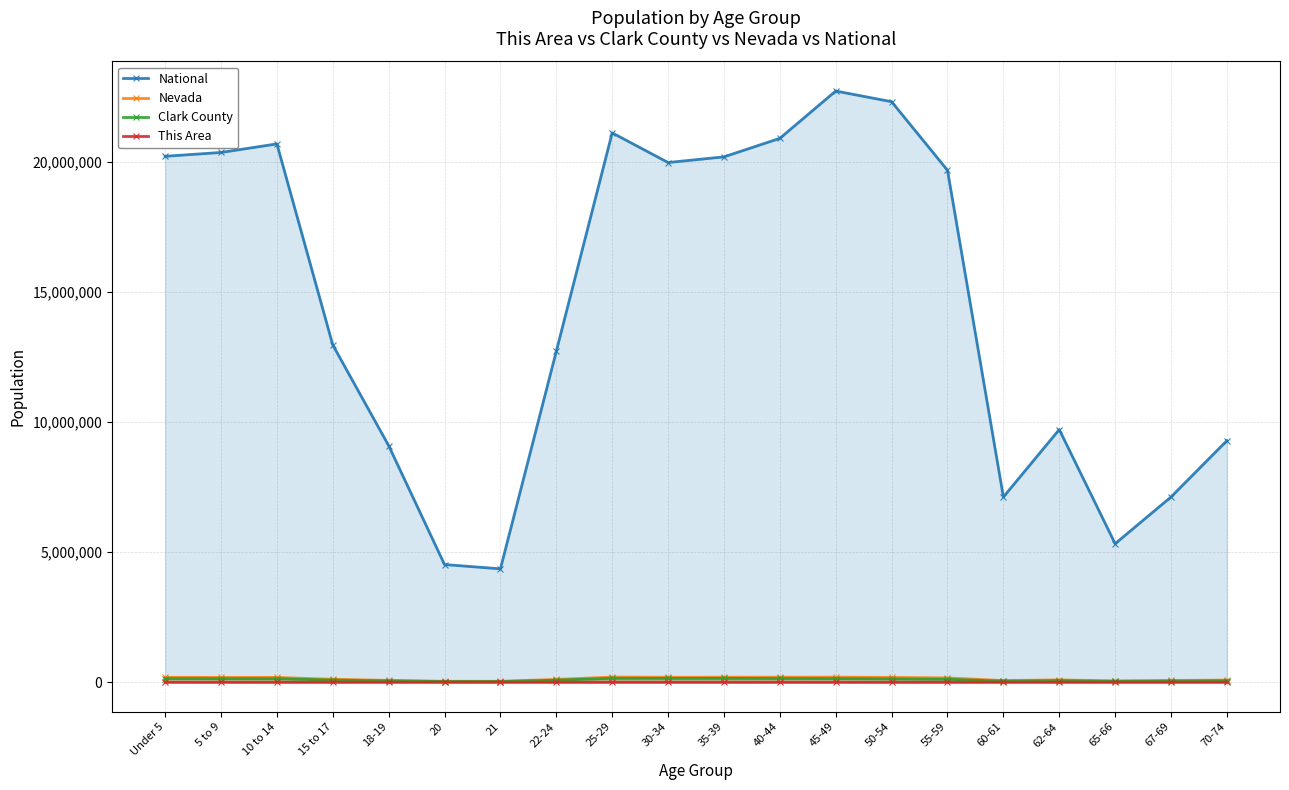

True or false: This Area has more than 2 points higher than both neighbors.

True